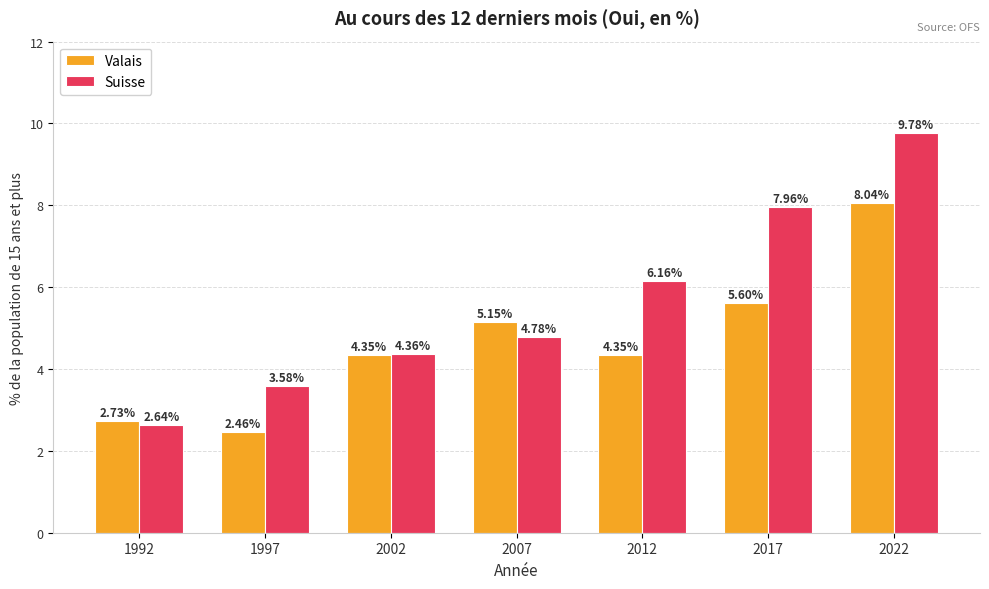

List the labels in order of Suisse value, largest first.

2022, 2017, 2012, 2007, 2002, 1997, 1992